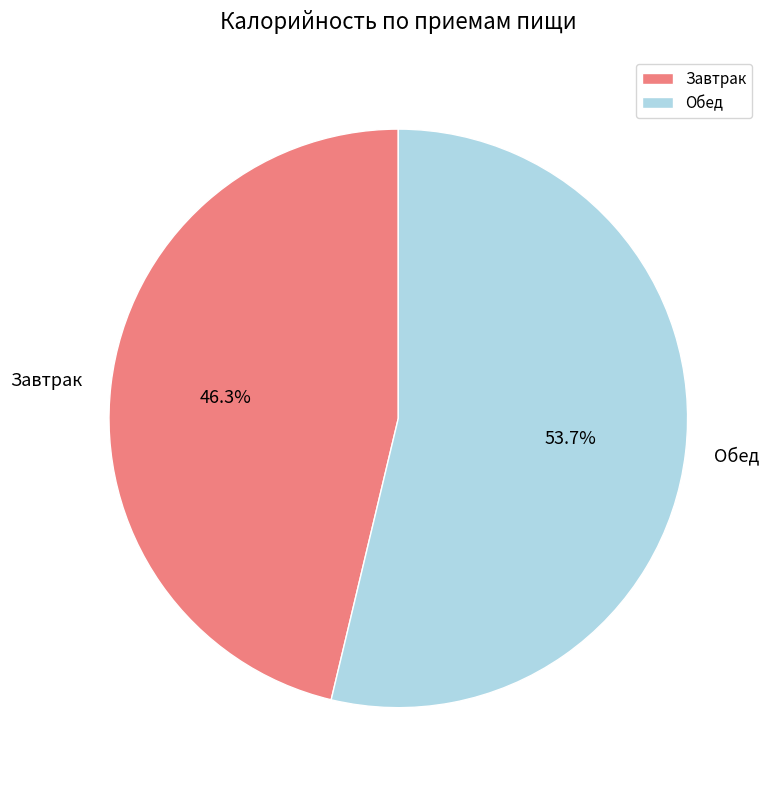

Which category has the biggest portion of the pie?

Обед